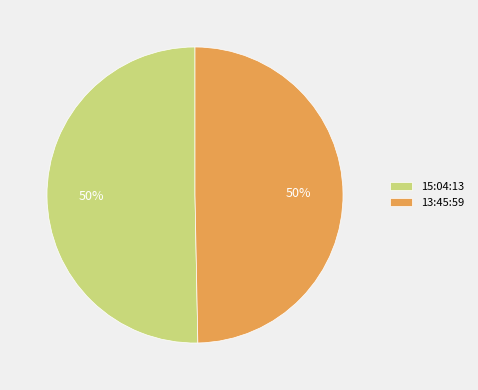

Do 15:04:13 and 13:45:59 together represent more than half of the pie?

Yes